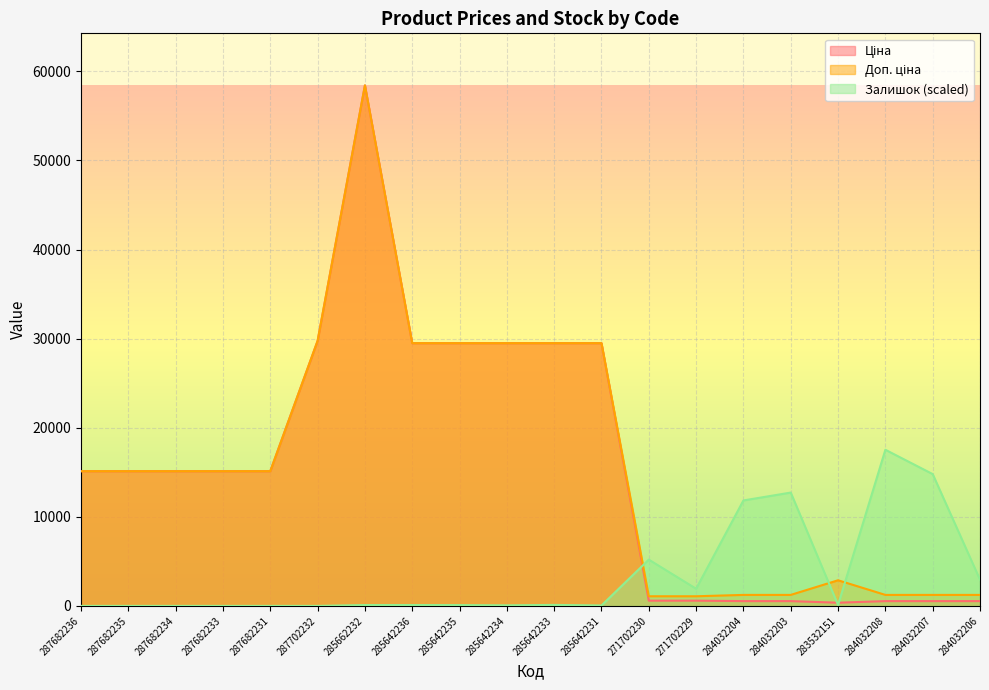

What is the spread (max minus min) of values at 285662232?

58327.7